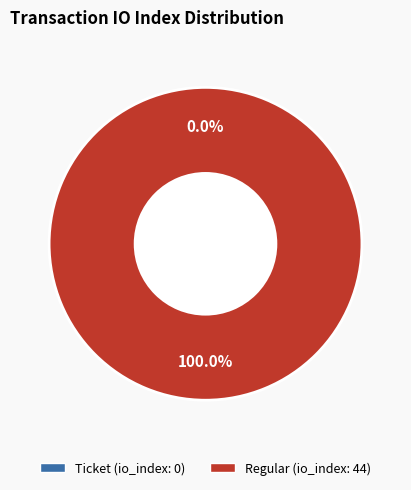

How many slices are in this pie chart?

2